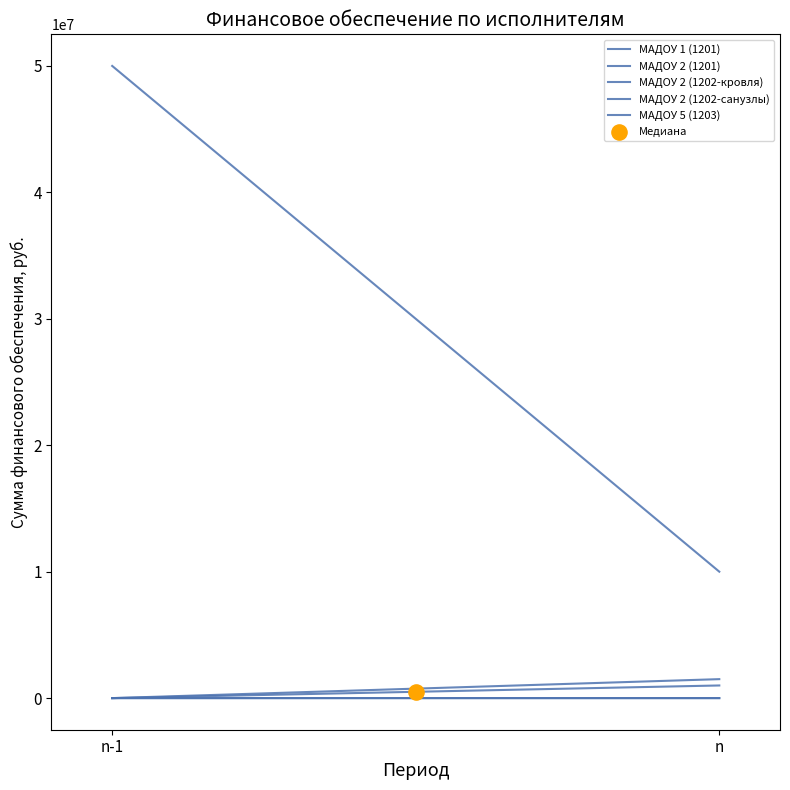

At which category is the sum across all series the highest?

n-1